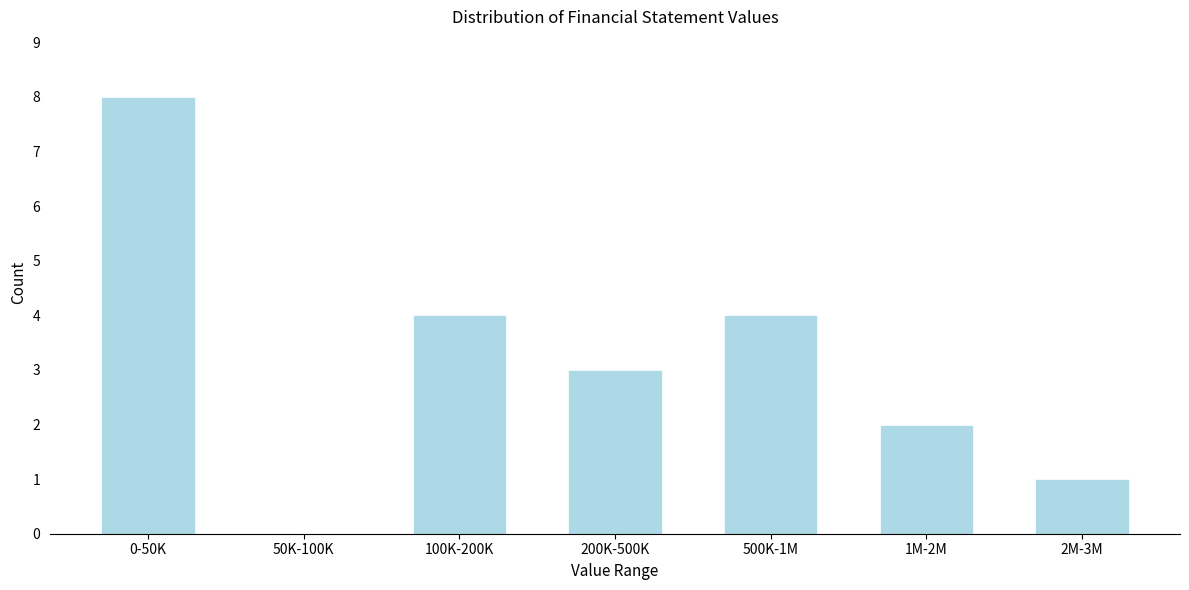

Reading right to left, what are all the values shown in this chart?

2M-3M=1	1M-2M=2	500K-1M=4	200K-500K=3	100K-200K=4	50K-100K=0	0-50K=8